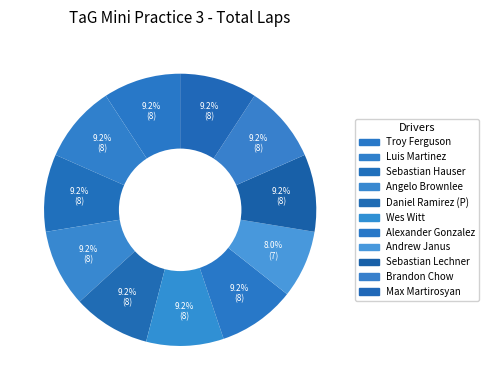

Count the number of slices in the pie.

11